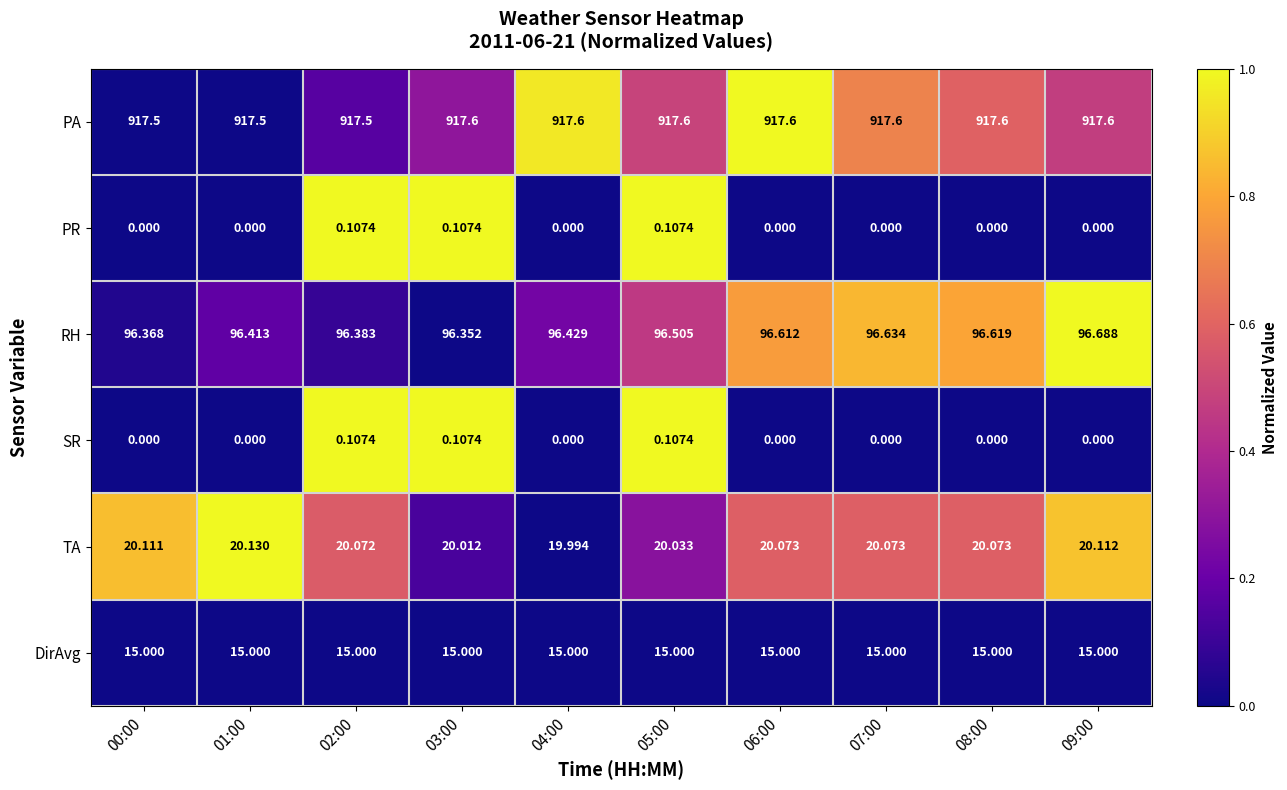

What is the total value across all series at 05:00?

1049.4